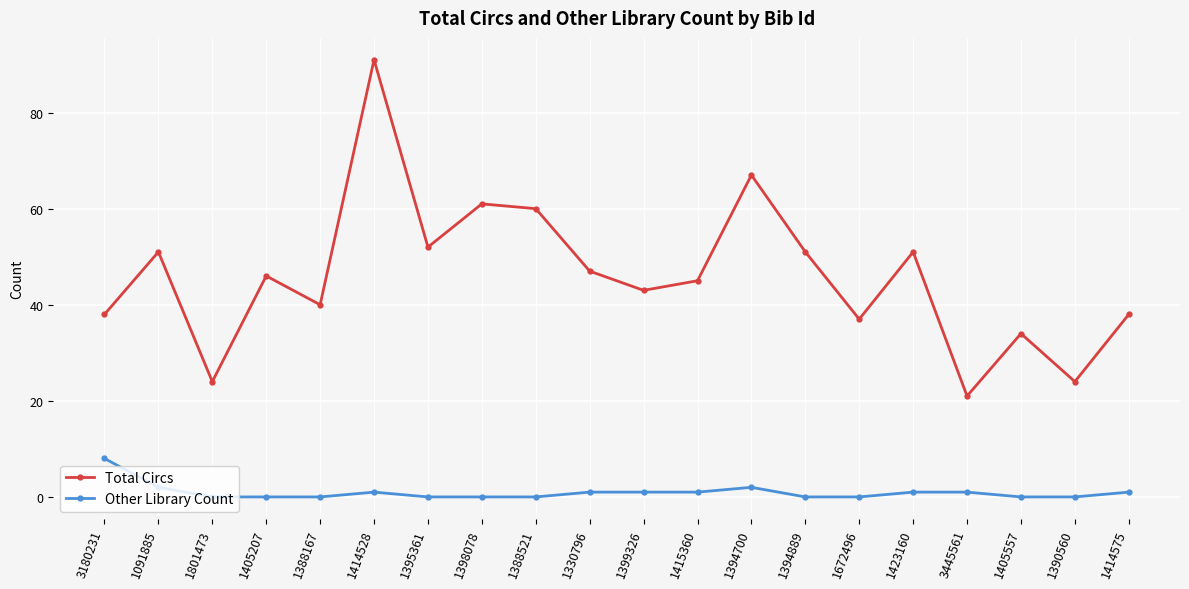

At which category is the sum across all series the highest?

1414528